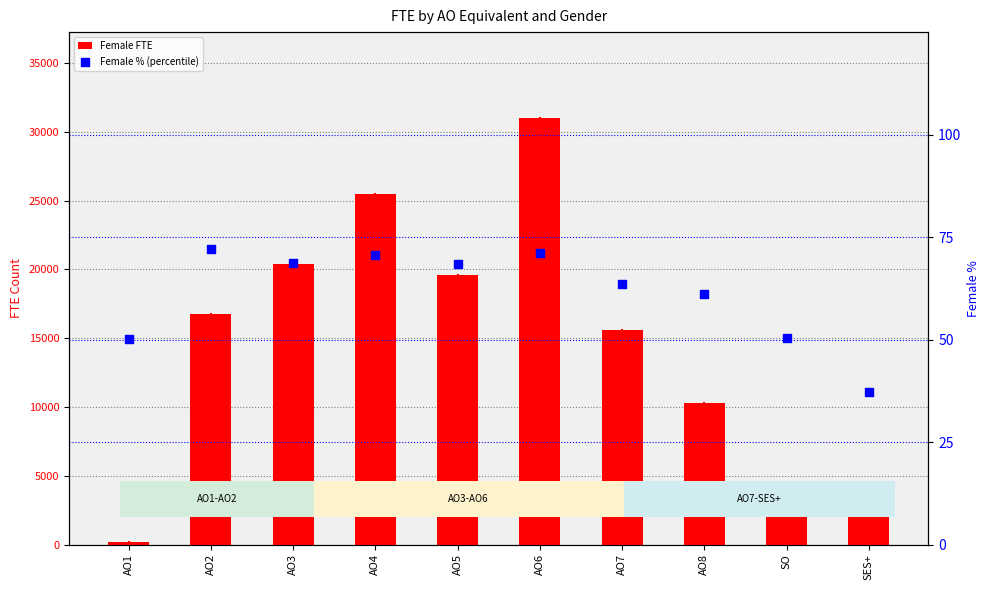

At how many categories does at least one series exceed 11178?

6